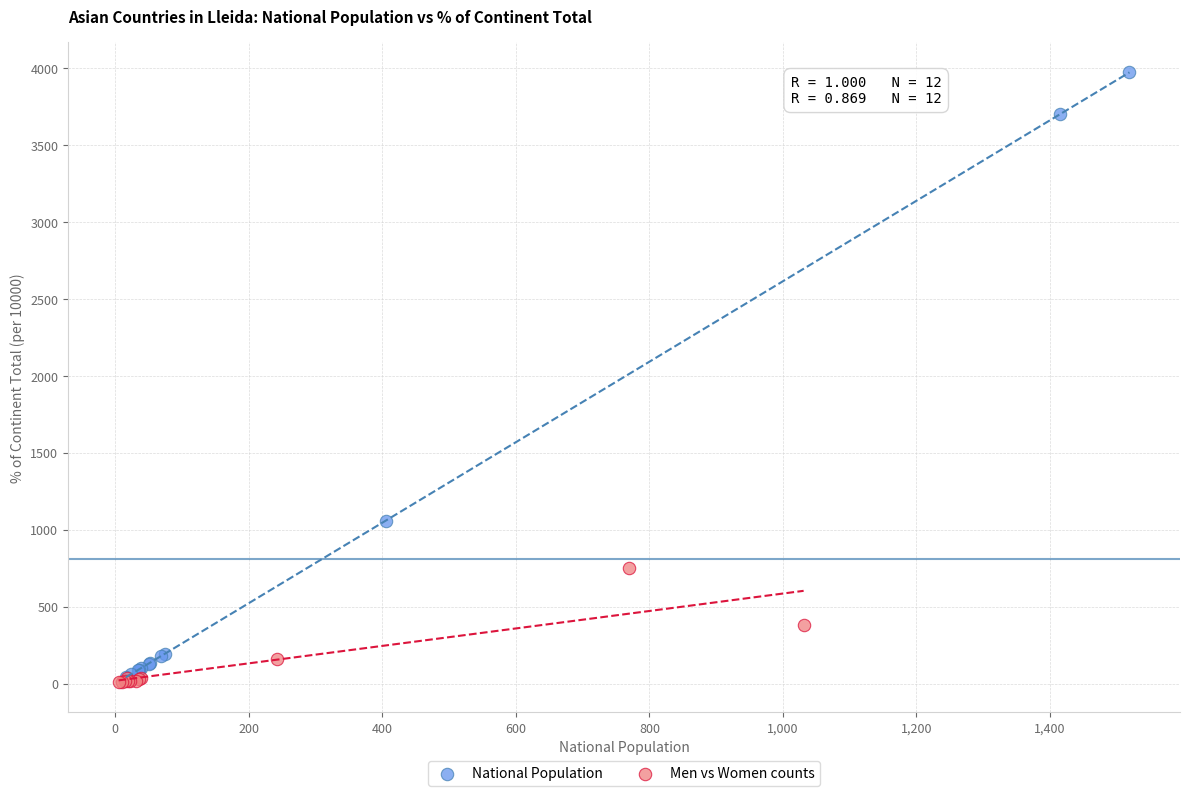

Which series has the widest spread of Y values?

National Population